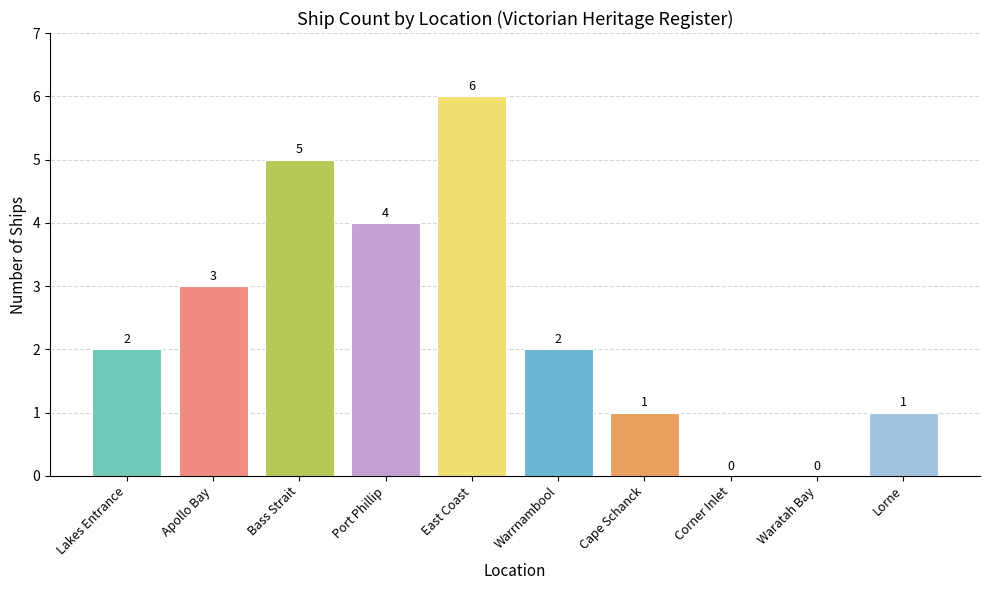

What is the approximate value at Bass Strait?

5